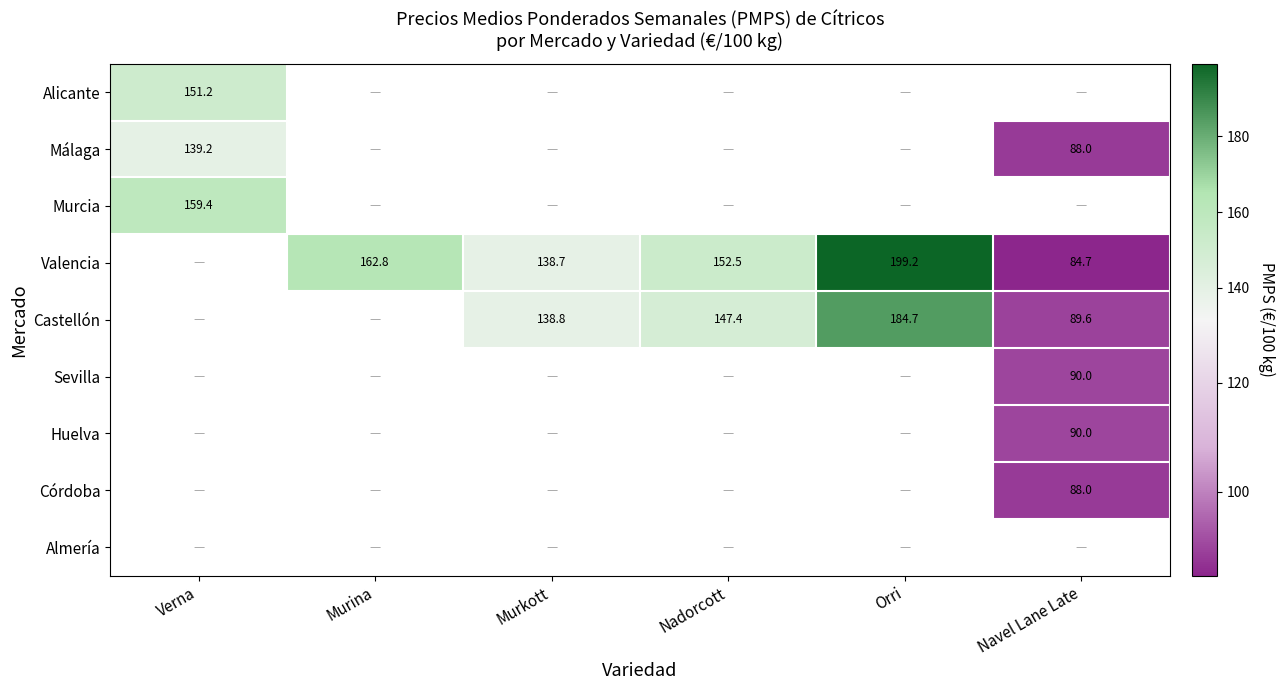

Which series changed the most between Murina and Navel Lane Late?

Valencia